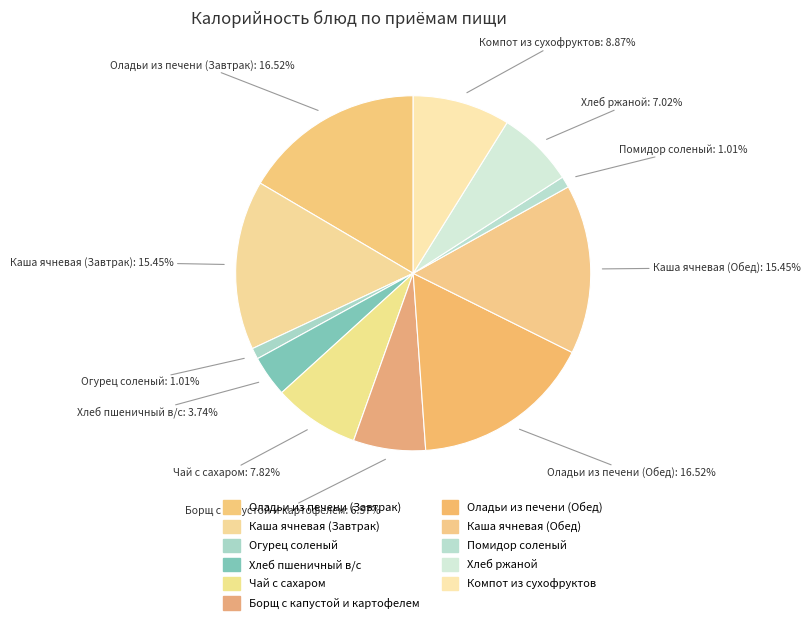

How many segments does this pie chart have?

11